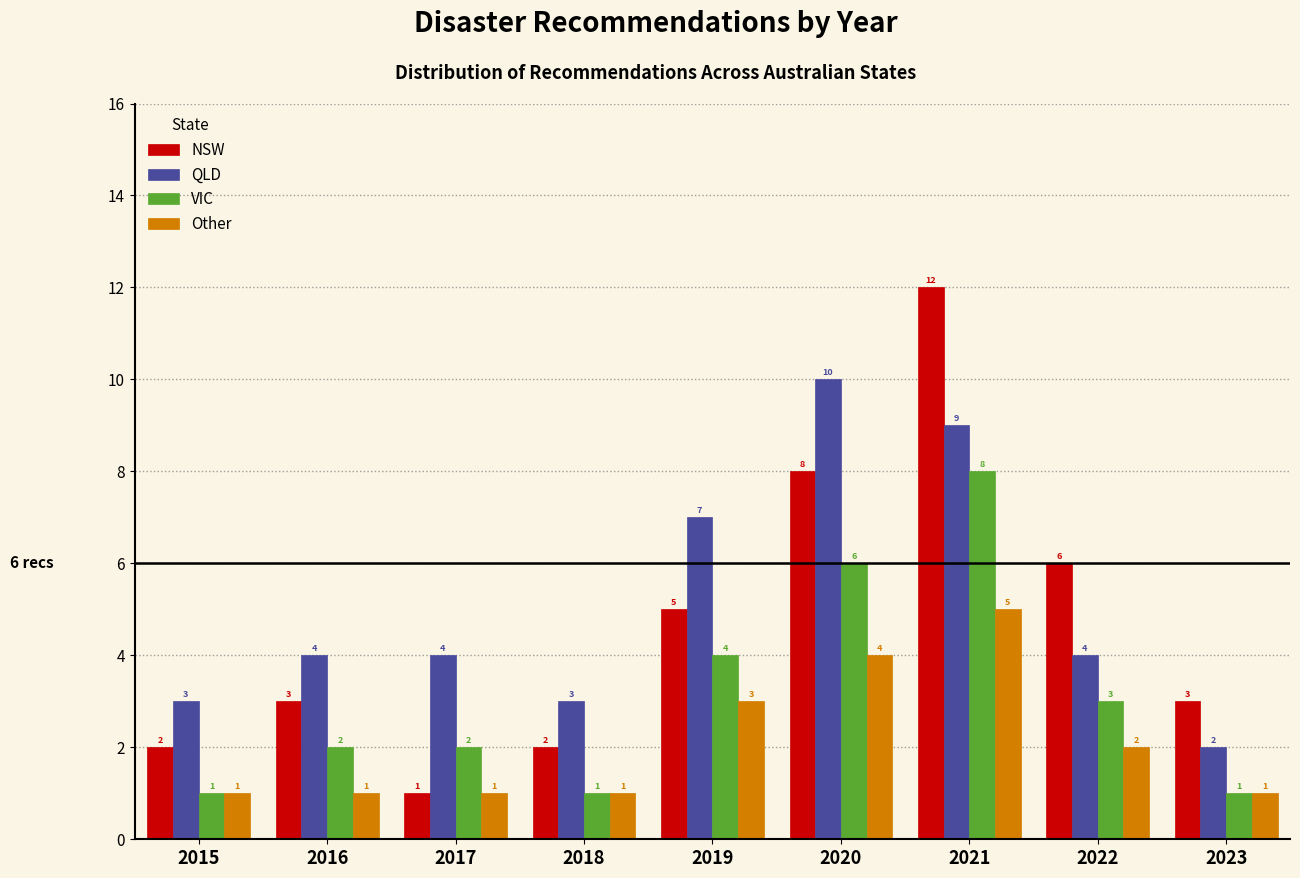

Reading left to right, transcribe all the data shown in this chart.

NSW: 2015=2	2016=3	2017=1	2018=2	2019=5	2020=8	2021=12	2022=6	2023=3
QLD: 2015=3	2016=4	2017=4	2018=3	2019=7	2020=10	2021=9	2022=4	2023=2
VIC: 2015=1	2016=2	2017=2	2018=1	2019=4	2020=6	2021=8	2022=3	2023=1
Other: 2015=1	2016=1	2017=1	2018=1	2019=3	2020=4	2021=5	2022=2	2023=1